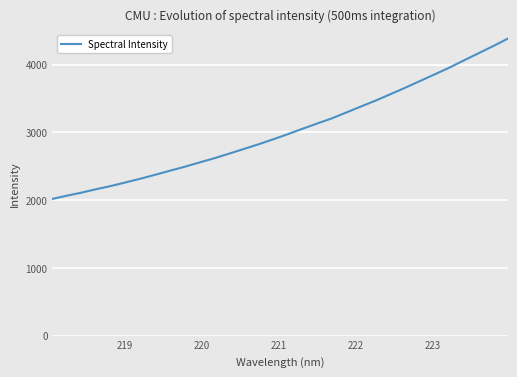

What is the minimum value shown in the chart?

2018.1